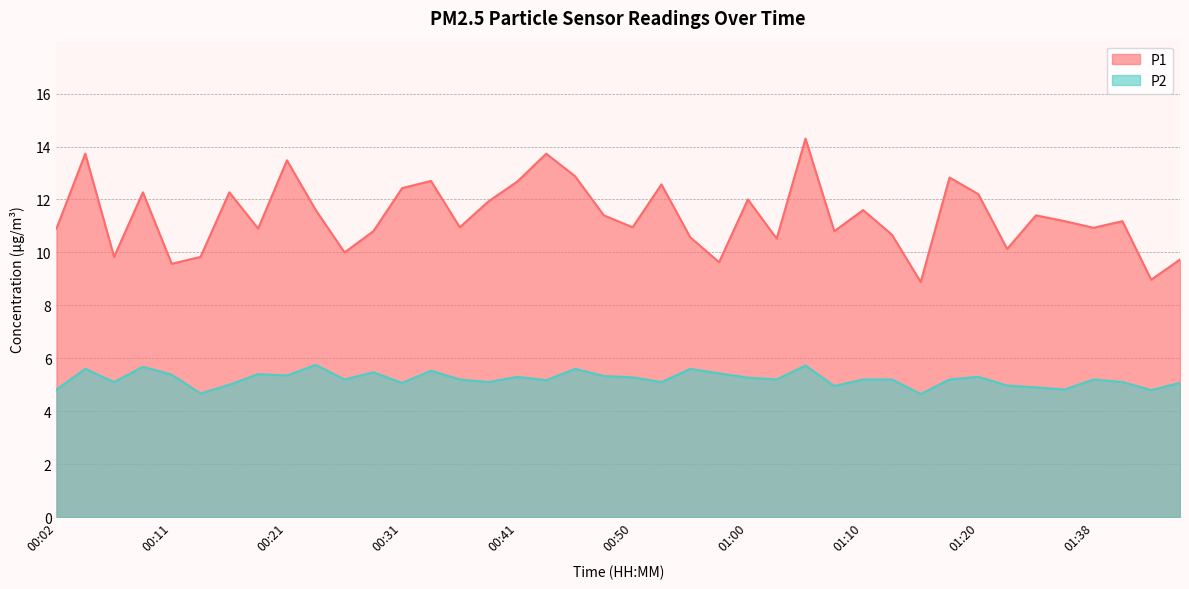

Reading left to right, what are all the values shown in this chart?

P1: 00:02=10.9	00:04=13.7	00:07=9.8	00:09=12.3	00:11=9.6	00:14=9.8	00:16=12.3	00:19=10.9	00:21=13.5	00:24=11.6	00:26=10.0	00:28=10.8	00:31=12.4	00:33=12.7	00:36=10.9	00:38=11.9	00:41=12.7	00:43=13.7	00:45=12.9	00:48=11.4	00:50=10.9	00:53=12.6	00:55=10.6	00:58=9.6	01:00=12.0	01:02=10.5	01:05=14.3	01:07=10.8	01:10=11.6	01:13=10.7	01:15=8.9	01:18=12.8	01:20=12.2	01:28=10.1	01:33=11.4	01:36=11.2	01:38=10.9	01:41=11.2	01:43=9.0	01:45=9.7
P2: 00:02=4.8	00:04=5.6	00:07=5.1	00:09=5.7	00:11=5.4	00:14=4.7	00:16=5.0	00:19=5.4	00:21=5.3	00:24=5.8	00:26=5.2	00:28=5.5	00:31=5.1	00:33=5.5	00:36=5.2	00:38=5.1	00:41=5.3	00:43=5.2	00:45=5.6	00:48=5.3	00:50=5.3	00:53=5.1	00:55=5.6	00:58=5.4	01:00=5.3	01:02=5.2	01:05=5.7	01:07=5.0	01:10=5.2	01:13=5.2	01:15=4.7	01:18=5.2	01:20=5.3	01:28=5.0	01:33=4.9	01:36=4.8	01:38=5.2	01:41=5.1	01:43=4.8	01:45=5.1